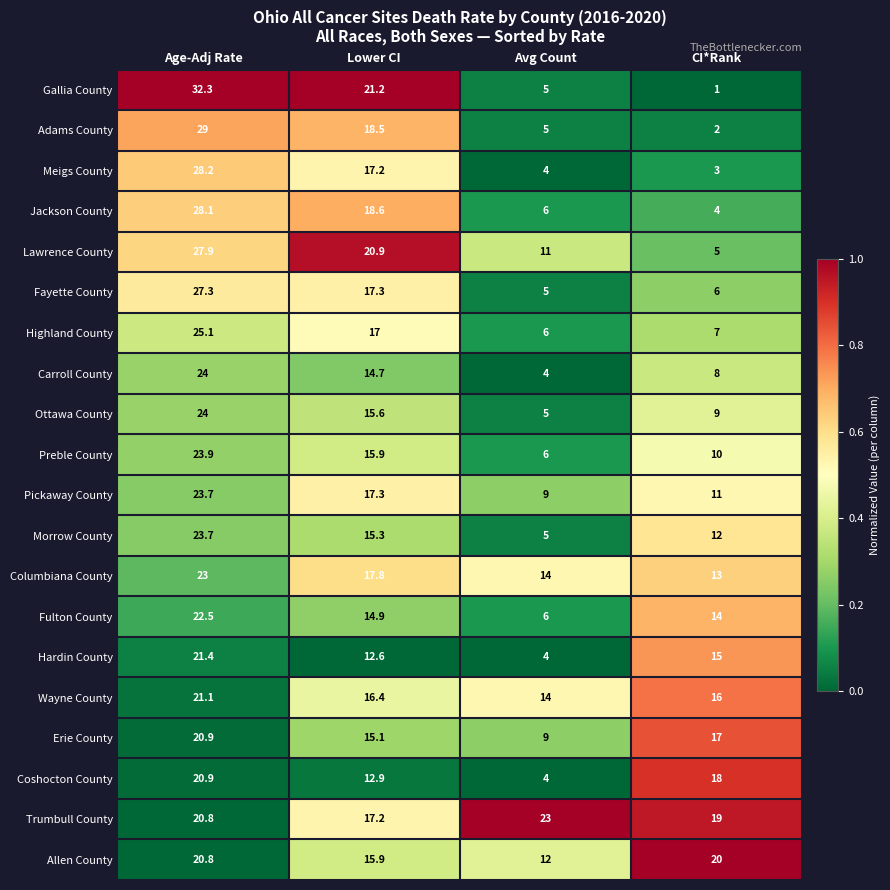

At CI*Rank, list the series in order from largest to smallest.

Allen County, Trumbull County, Coshocton County, Erie County, Wayne County, Hardin County, Fulton County, Columbiana County, Morrow County, Pickaway County, Preble County, Ottawa County, Carroll County, Highland County, Fayette County, Lawrence County, Jackson County, Meigs County, Adams County, Gallia County